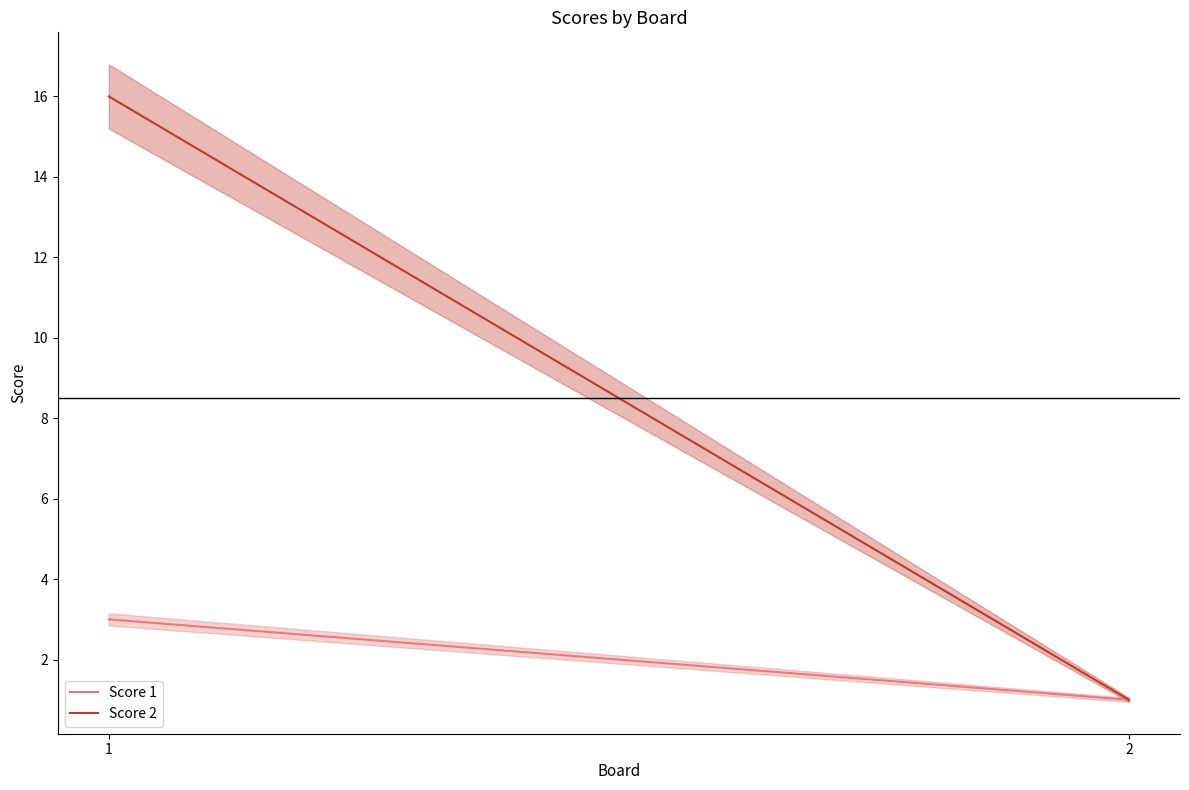

The Score 1 series shows 2 at 1. True or false?

False